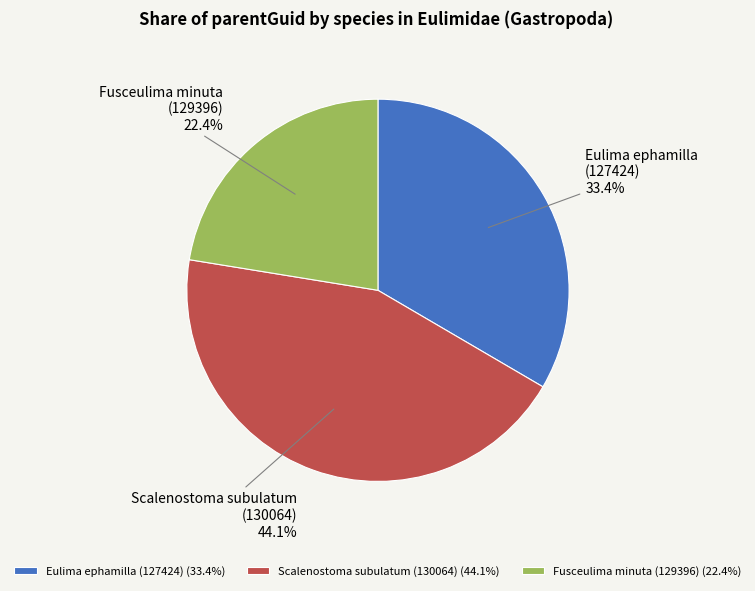

Do Eulima ephamilla (127424) and Fusceulima minuta (129396) together represent more than half of the pie?

Yes